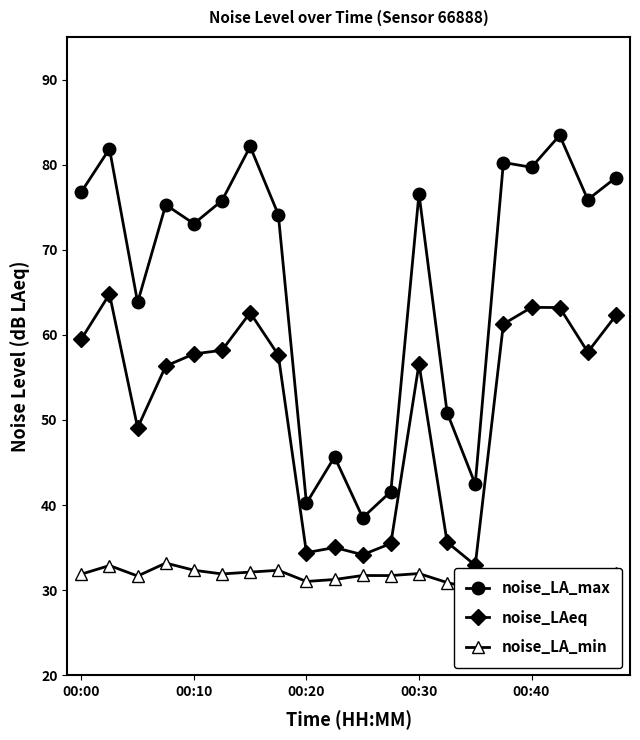

At which label does noise_LAeq first exceed 57?

00:00